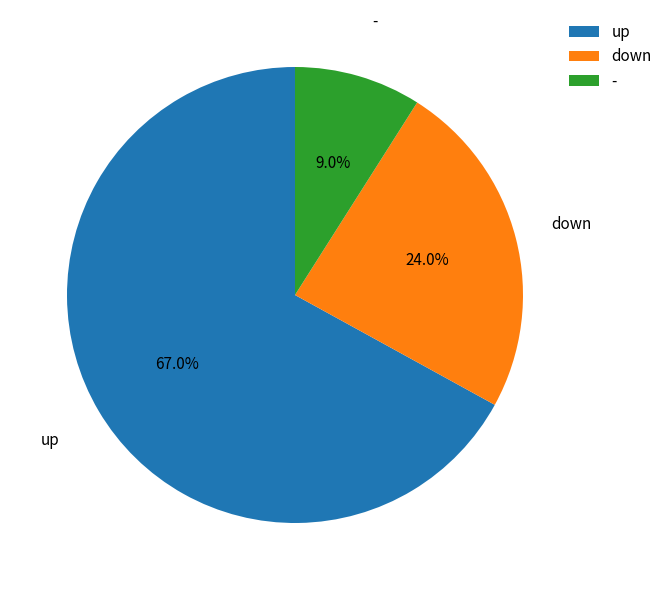

Do up and - together represent more than half of the pie?

Yes